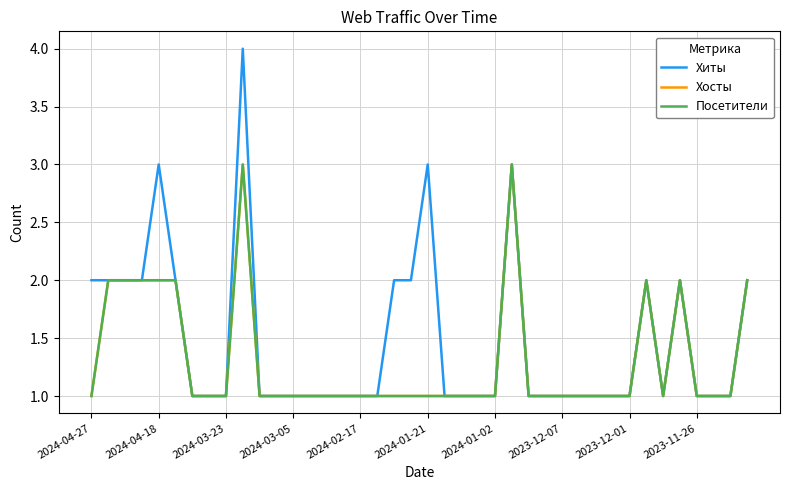

Is this an area chart (filled region under the line)?

No